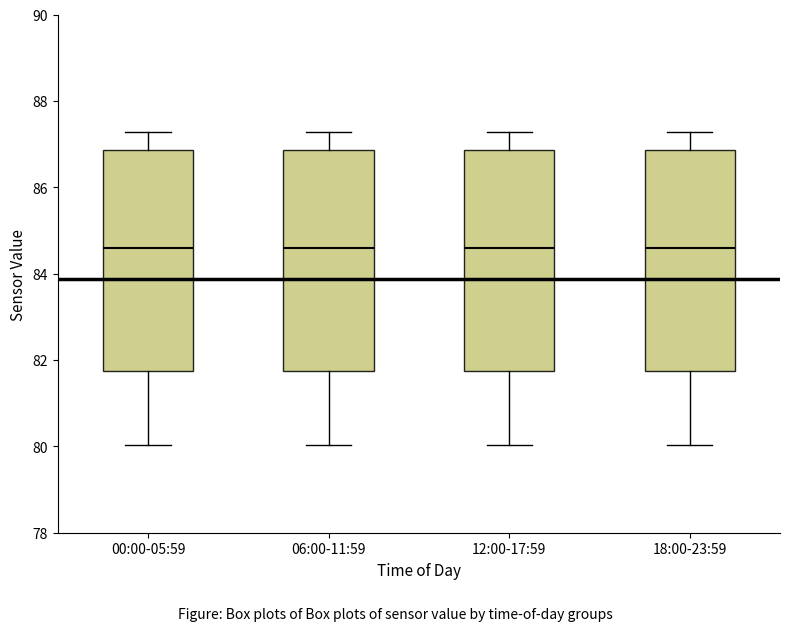

Where does the median line of the box for 06:00-11:59 sit on the y-axis? The values are not printed on the chart, so give them approximately, as read against the axis.

84.6